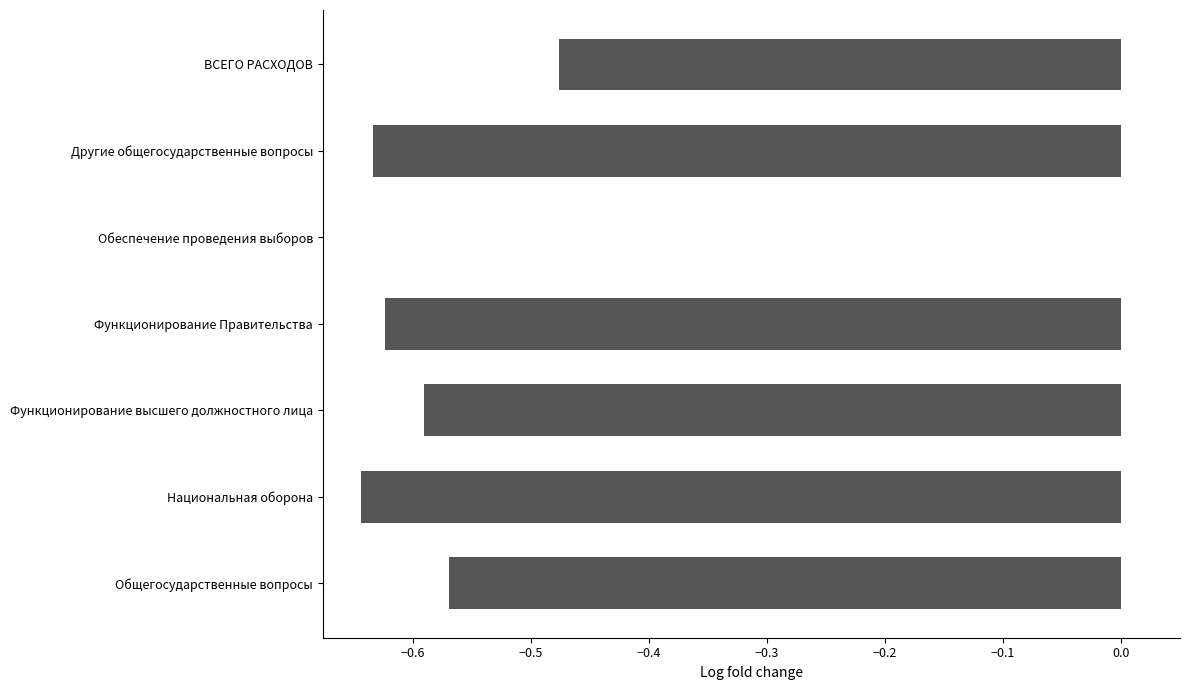

What is the change in value from Другие общегосударственные вопросы to ВСЕГО РАСХОДОВ?

+0.2